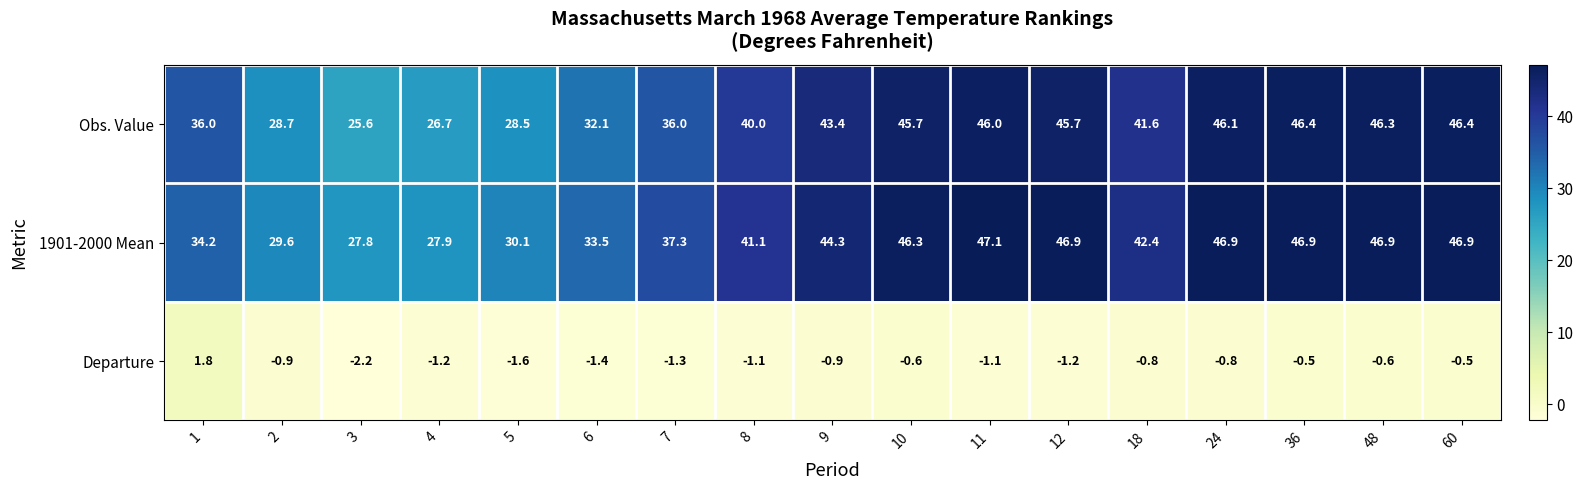

What is the difference between the maximum and minimum values in the Obs. Value series?

20.8